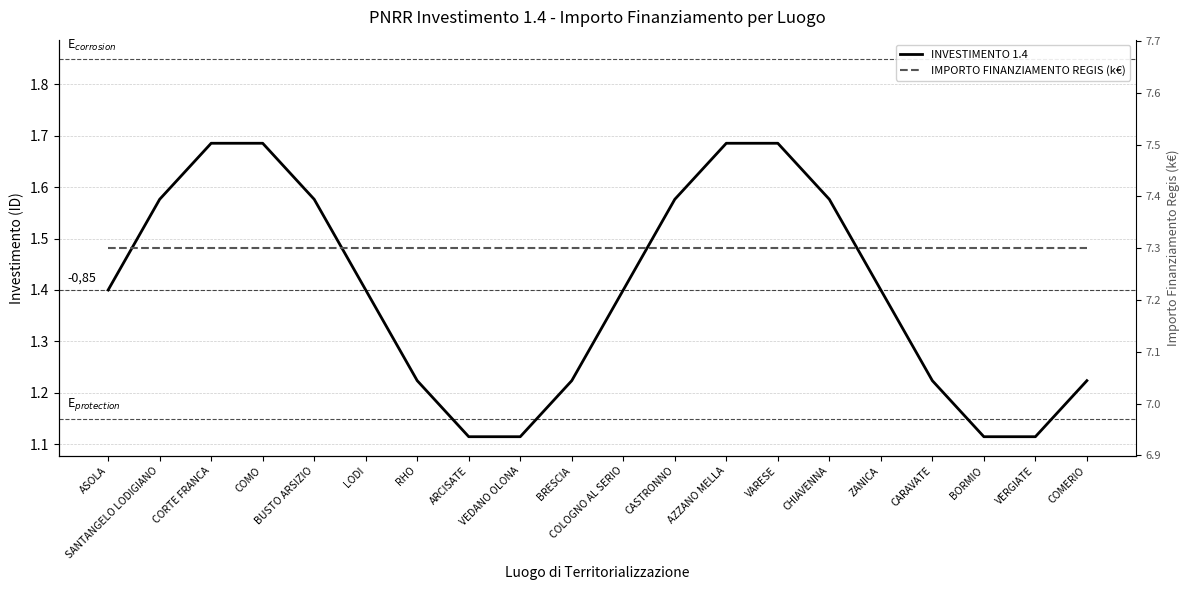

What position from the left is CARAVATE?

17